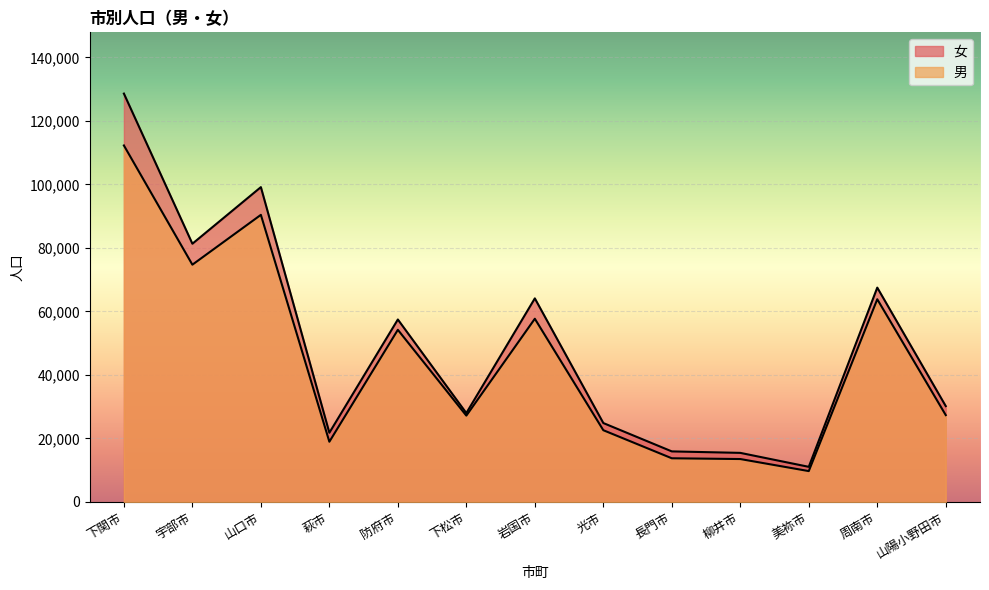

How many interior local valleys does the 女 series have?

4